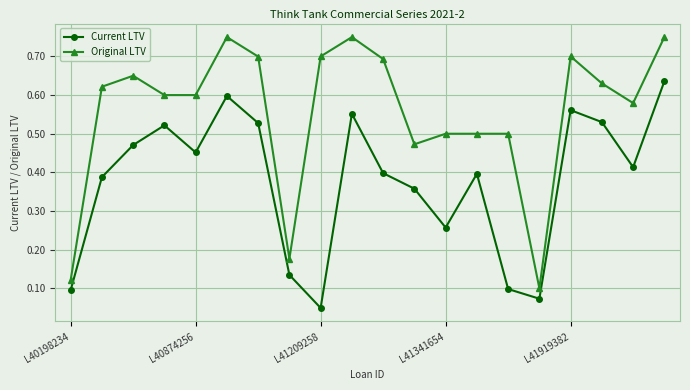

Which series has the largest total across all categories?

Original LTV